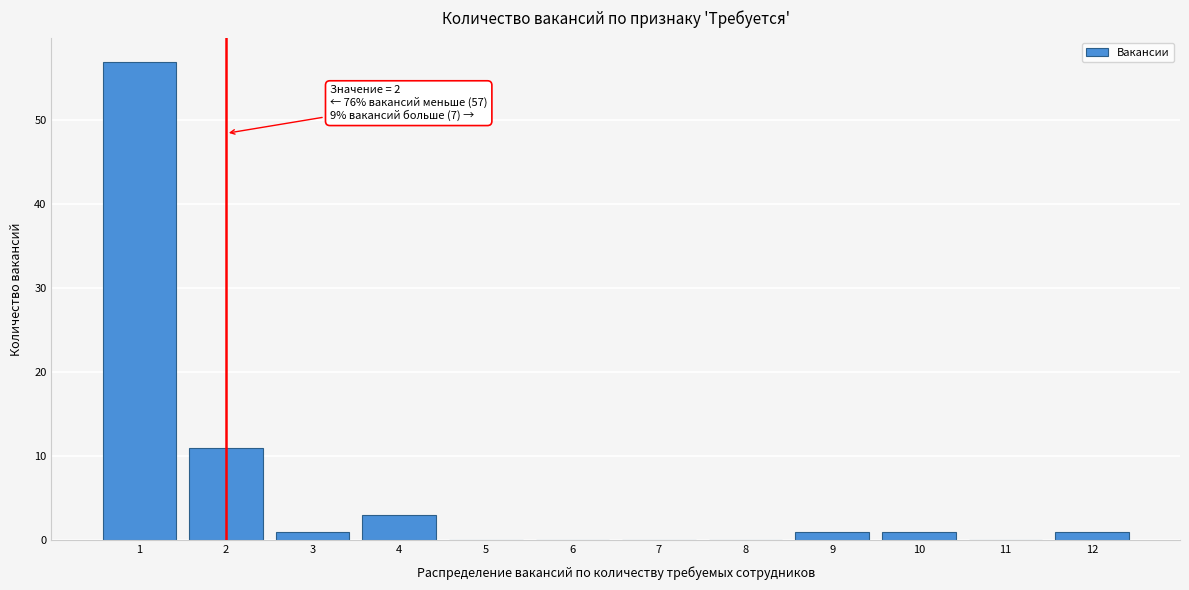

Which range on the x-axis has the tallest bar?

0.5 to 1.5